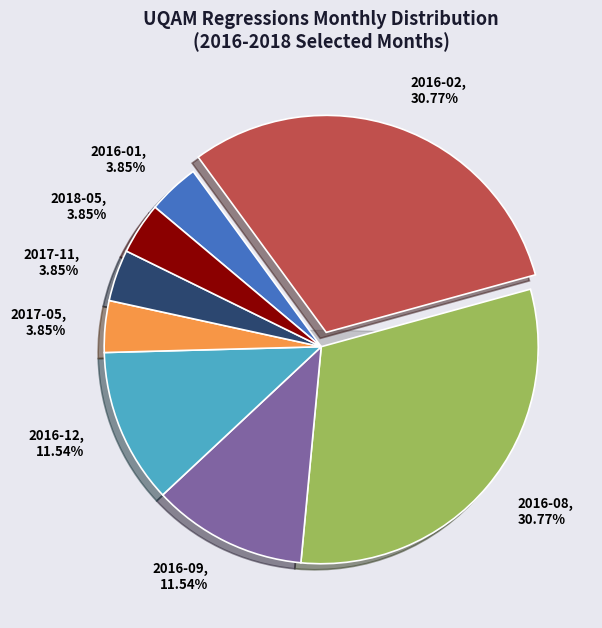

How many segments does this pie chart have?

8